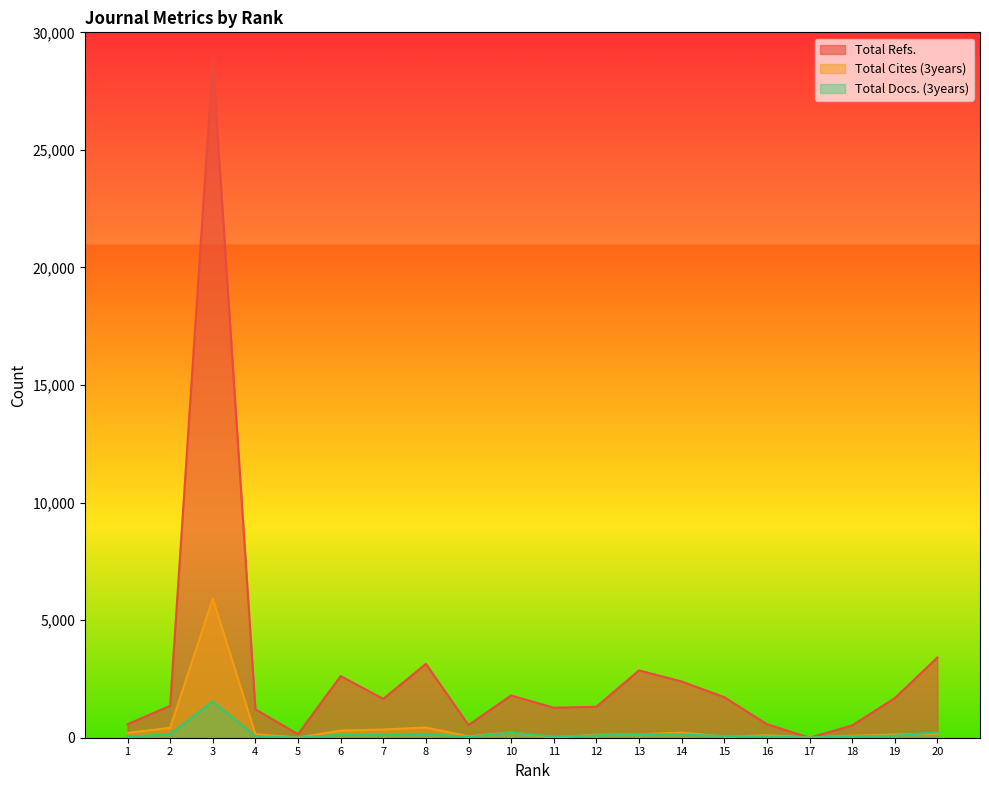

Reading left to right, list all the values displayed in this chart.

Total Refs.: 572	1358	28792	1207	150	2621	1652	3140	539	1798	1275	1318	2862	2392	1724	576	0	523	1683	3410
Total Cites (3years): 208	419	5915	147	7	303	351	434	61	224	19	125	144	217	48	100	14	81	134	179
Total Docs. (3years): 39	150	1541	70	6	122	112	163	39	218	46	98	152	138	71	50	10	61	91	233